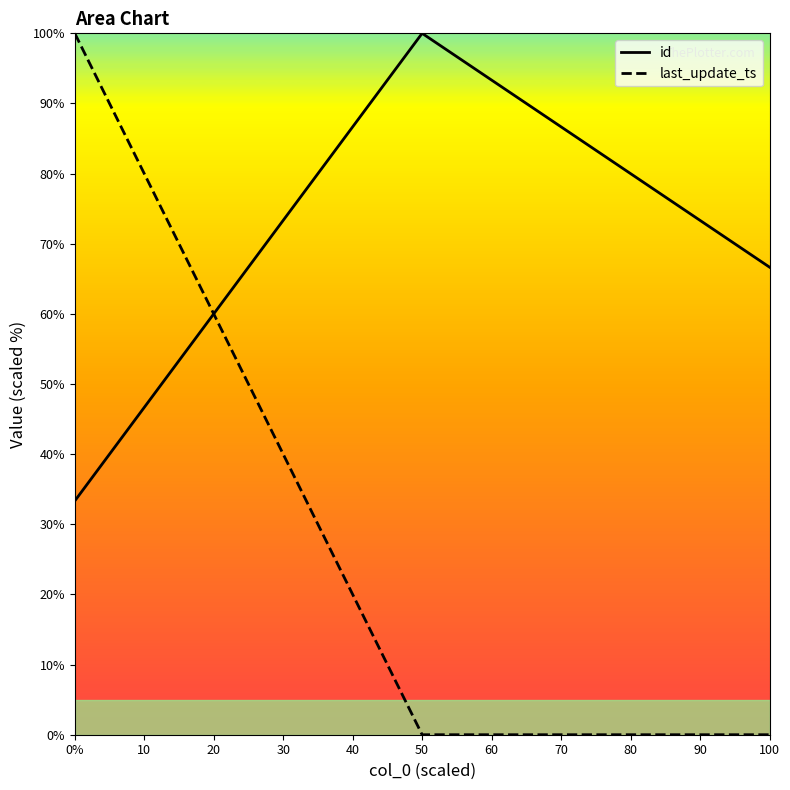

At which label does id reach its peak?

50